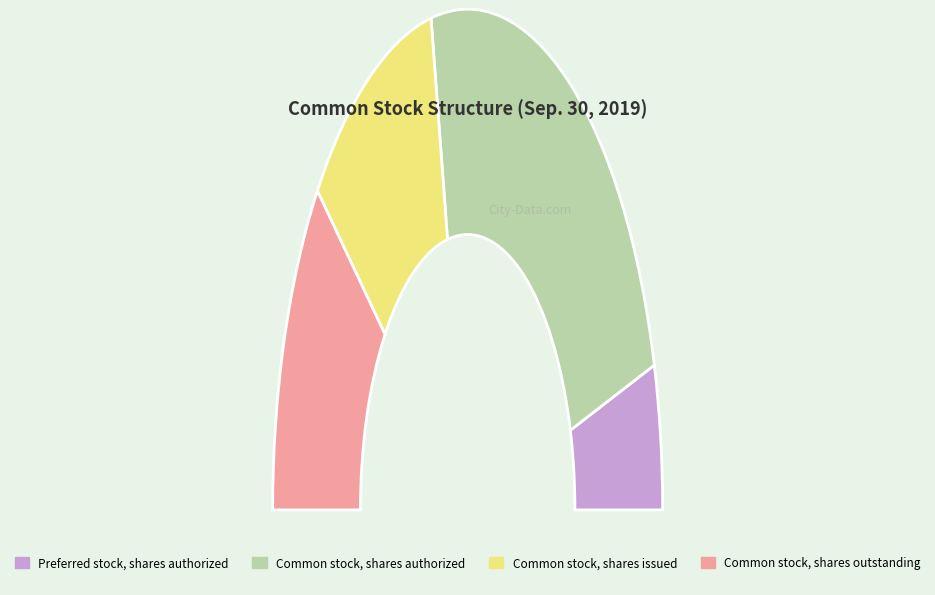

To the nearest percent, what is the combined percentage of Common stock, shares issued and Preferred stock, shares authorized?

31%